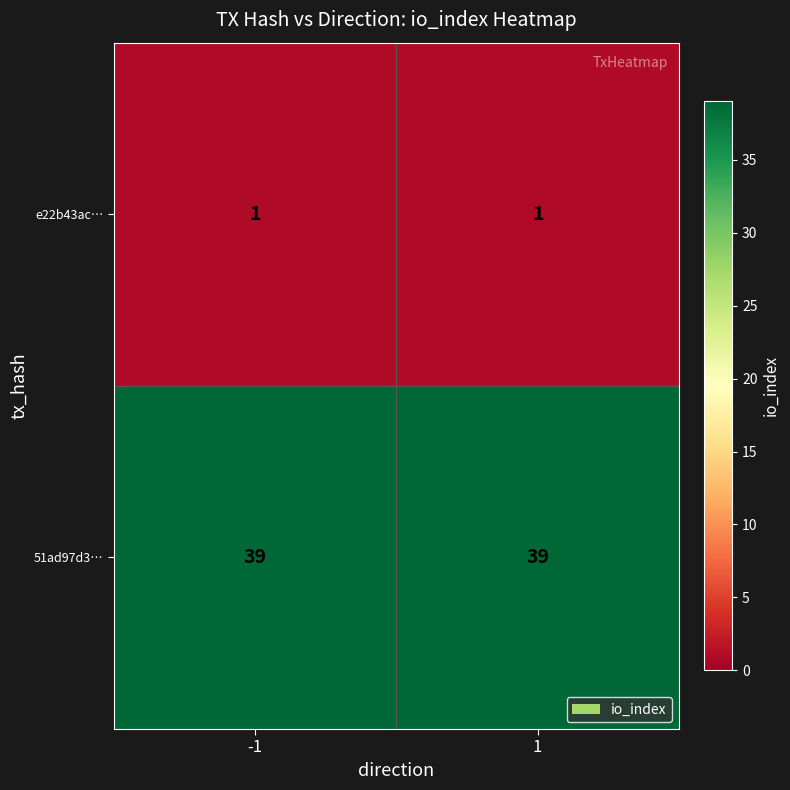

The 51ad97d3… series shows 39 at -1. True or false?

True